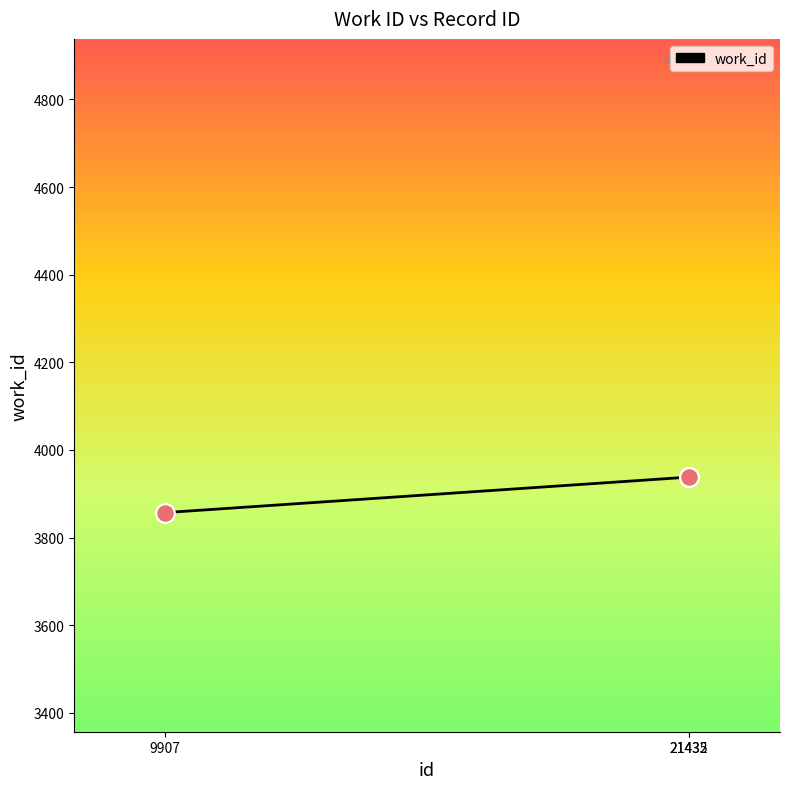

Between 9907 and 21435, which is larger?

21435